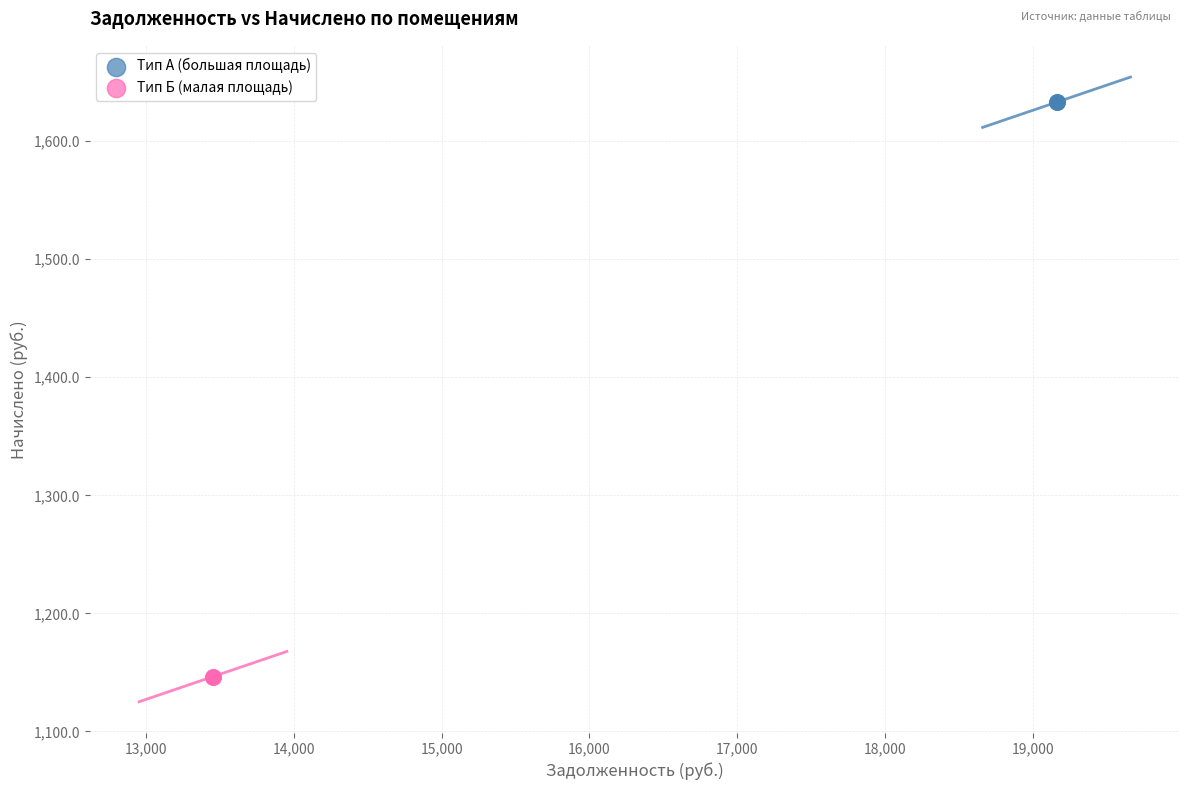

Which series contains the lowest Y value?

Тип Б (малая площадь)